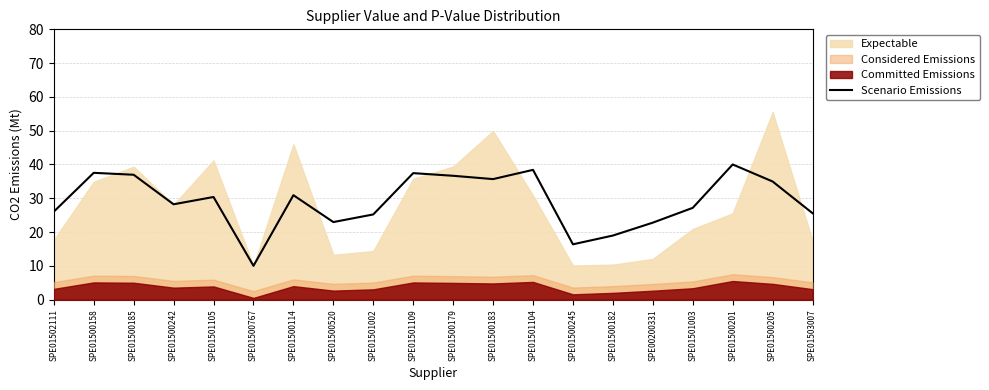

Count the number of categories in the chart.

20